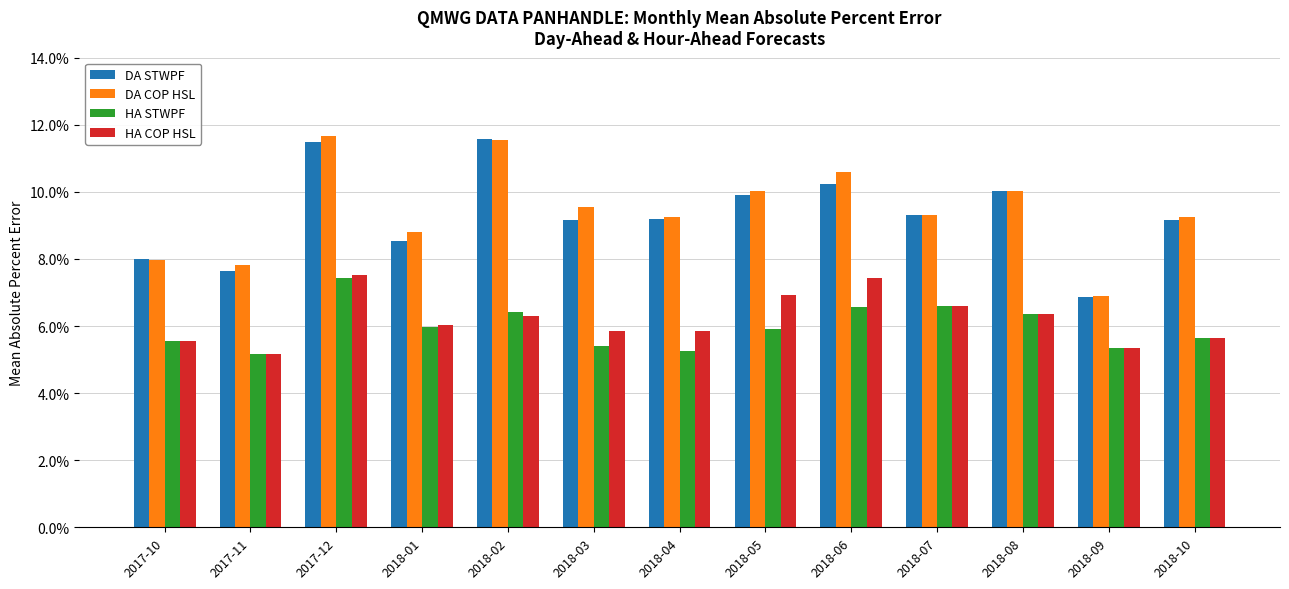

Which has a higher value, 2017-12 or 2018-03?

2017-12